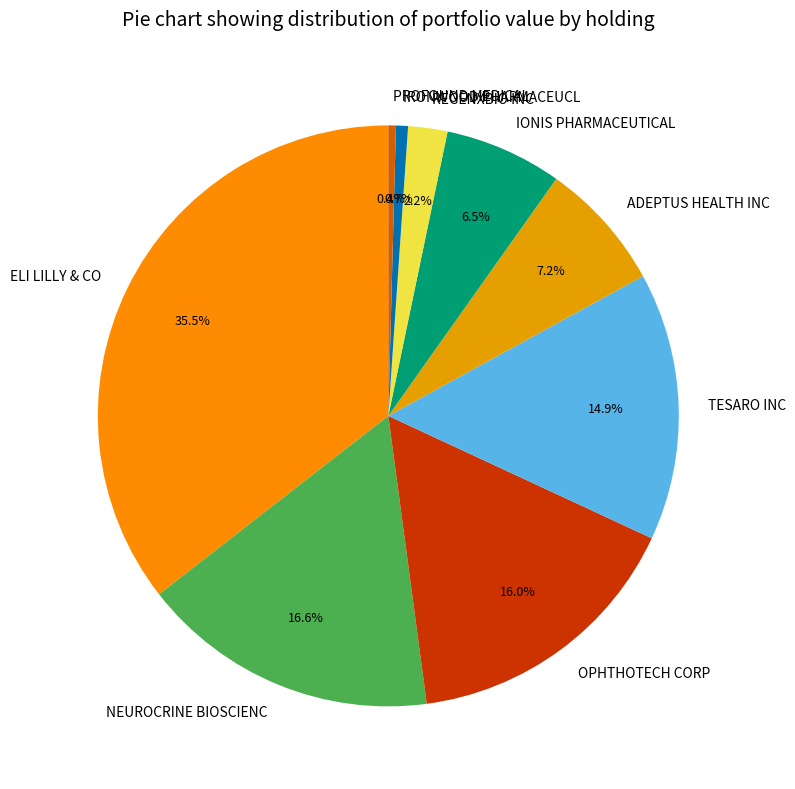

What is the ratio of the value at OPHTHOTECH CORP to the value at ADEPTUS HEALTH INC?

2.2